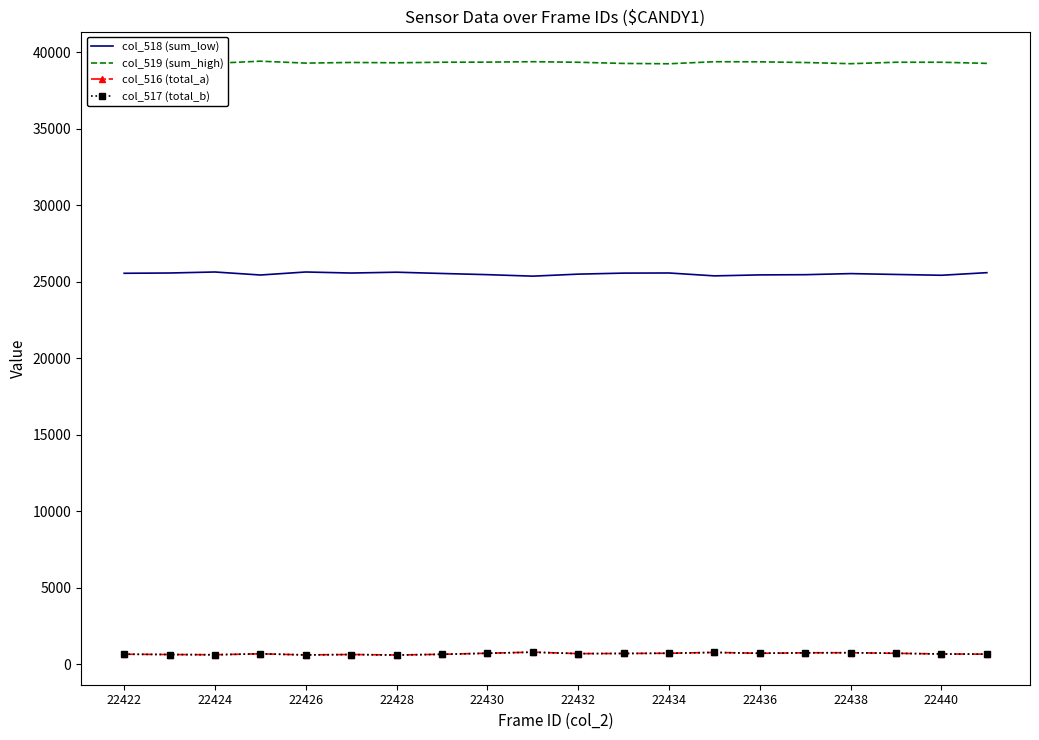

True or false: col_518 (sum_low) and col_516 (total_a) intersect in this chart.

False